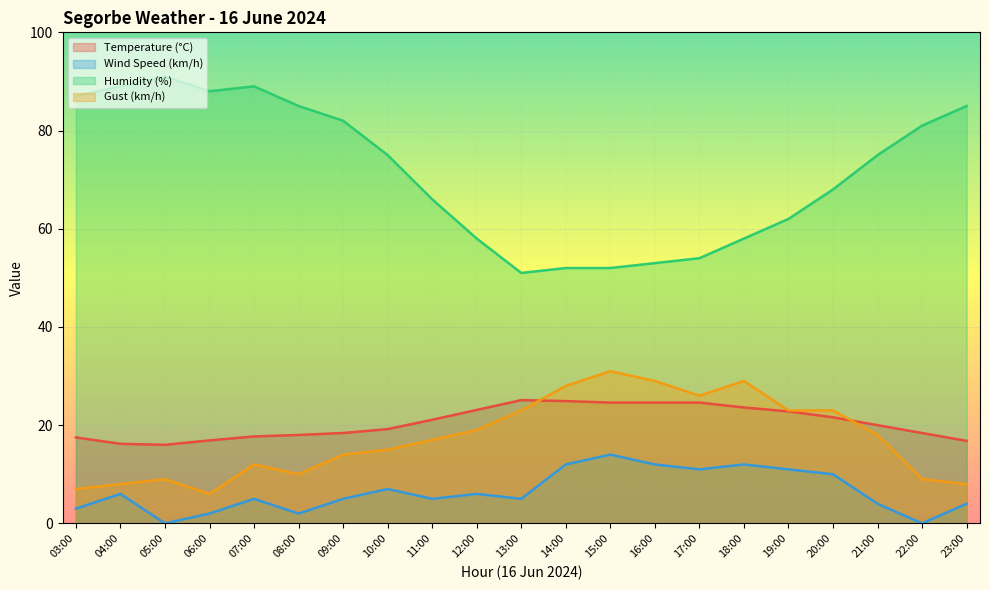

Which series changed the most between 04:00 and 15:00?

Humidity (%)